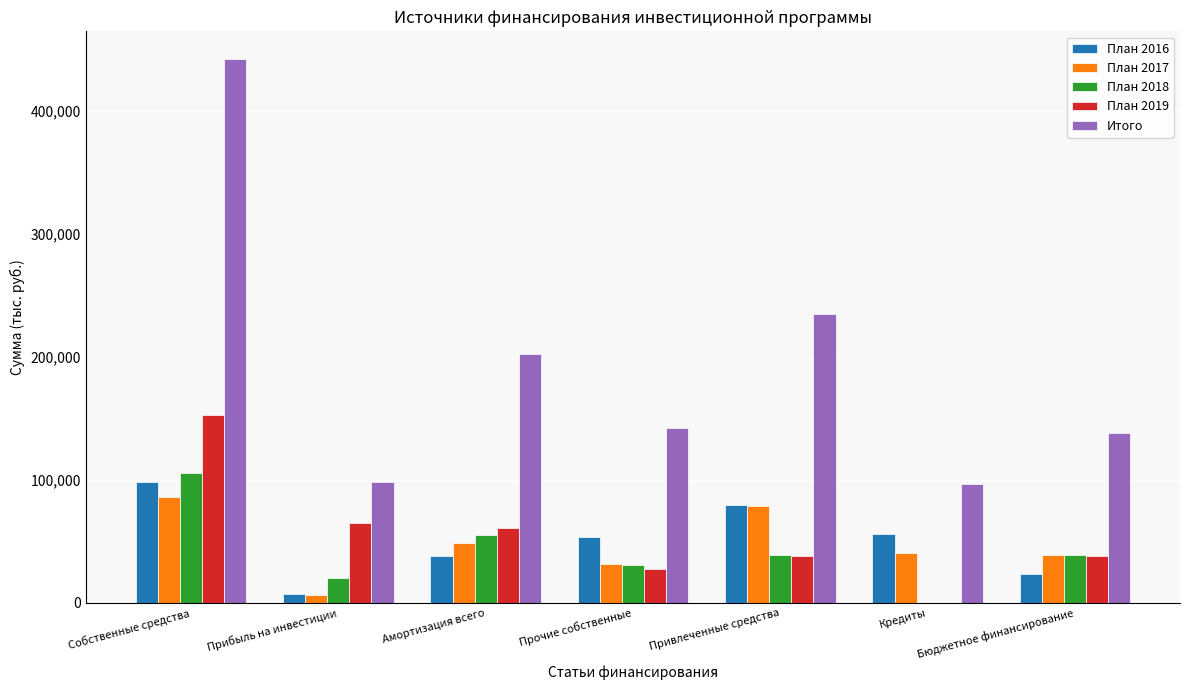

Is it true that План 2019 equals 56391.2 at Привлеченные средства?

False